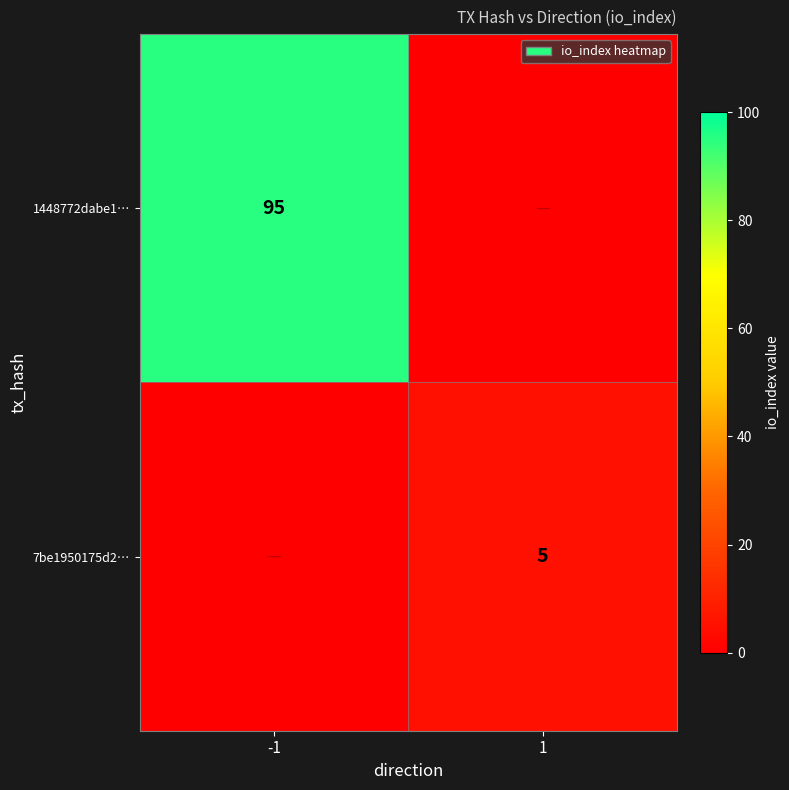

True or false: 1448772dabe1… has a value of 133 at -1.

False